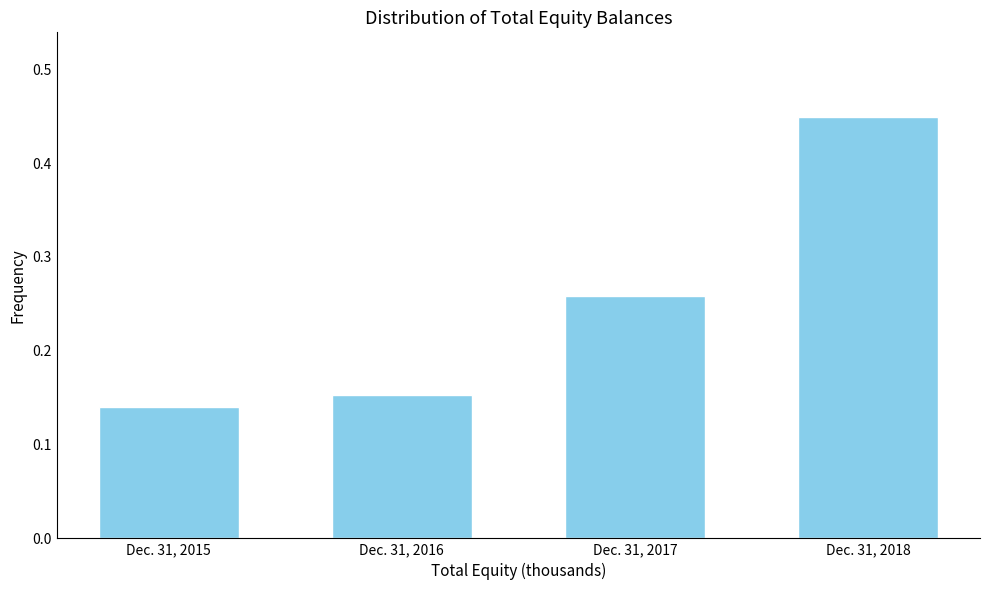

Which label corresponds to the smallest value in the chart?

Dec. 31, 2015